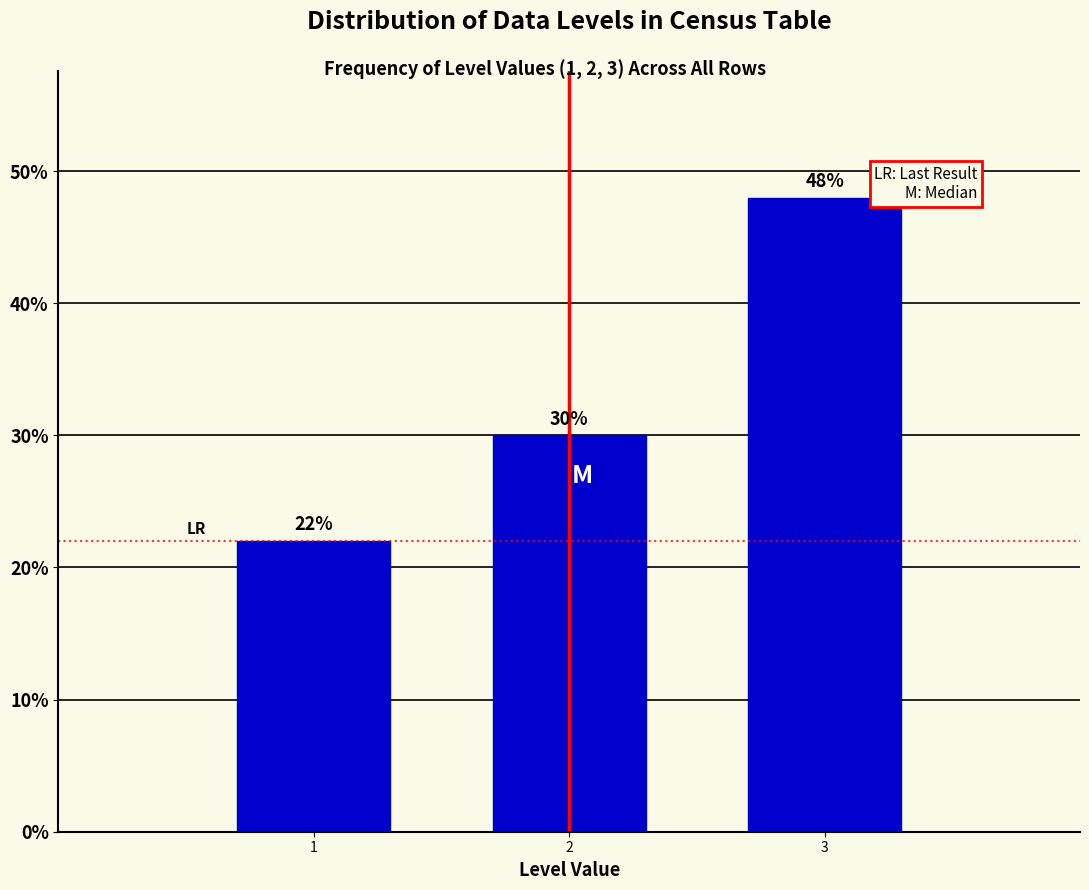

Reading right to left, extract all data points from this chart.

48	30	22